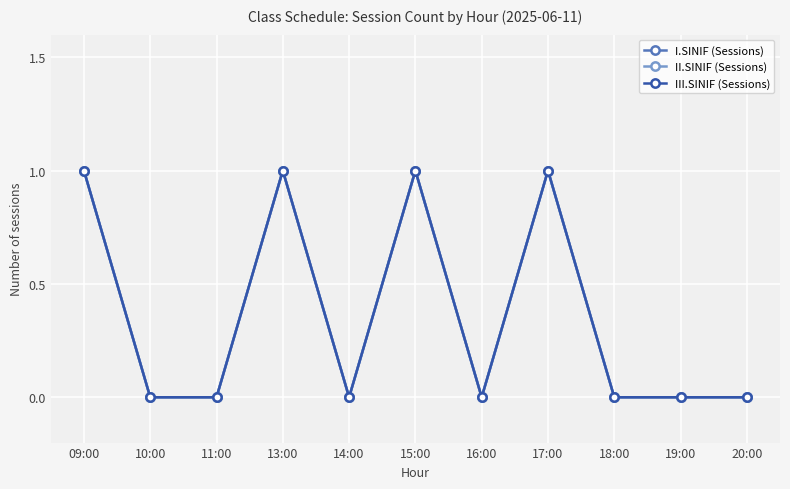

At which category does I.SINIF (Sessions) reach its first local peak?

13:00